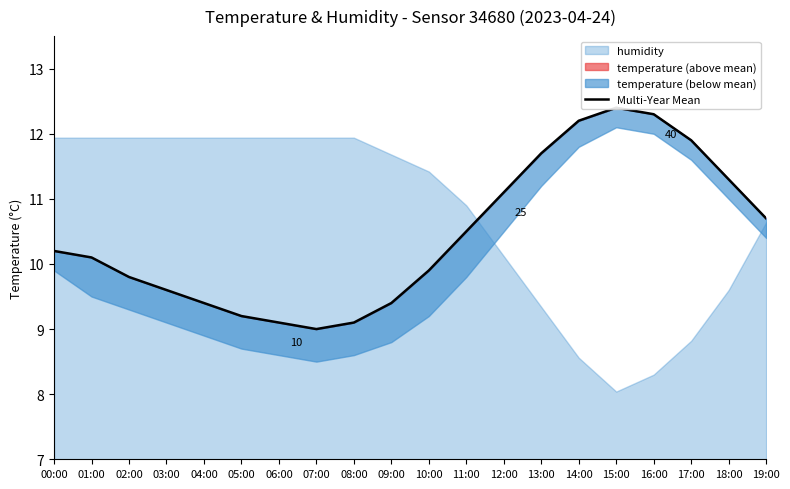

How many interior local valleys (lower than both neighbors) does the data have?

1